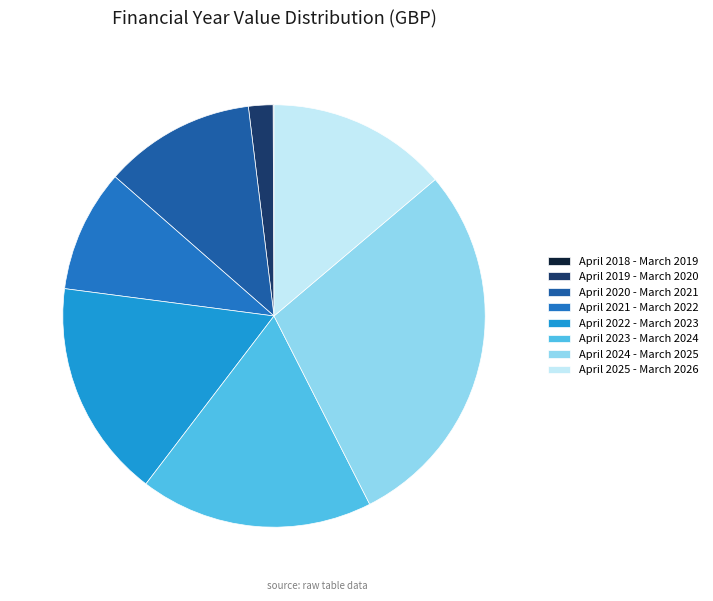

What percentage is the April 2019 - March 2020 slice, to the nearest percent?

2%